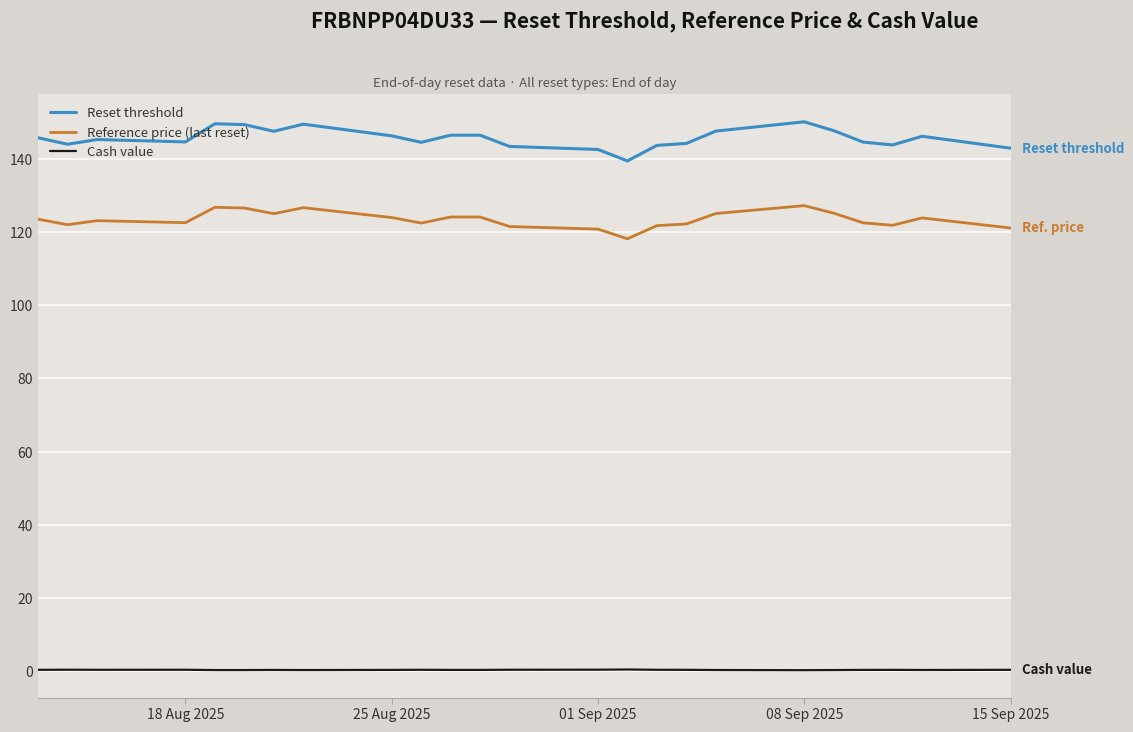

Which series has the largest total across all categories?

Reset threshold